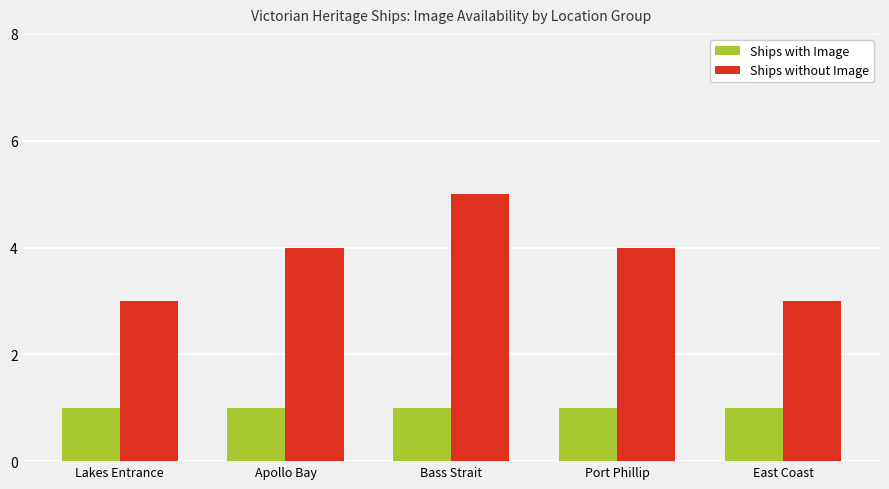

Is it true that Ships without Image equals 5 at Lakes Entrance?

False